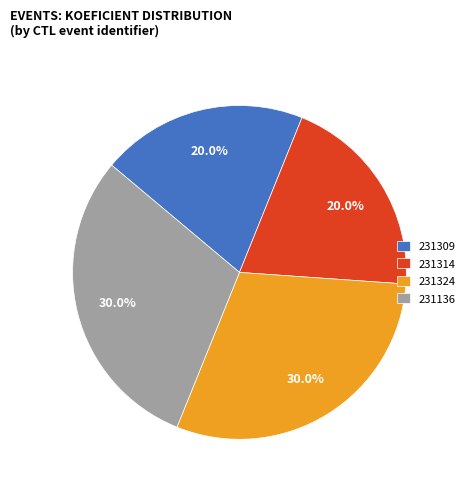

Does any single category account for the majority?

No